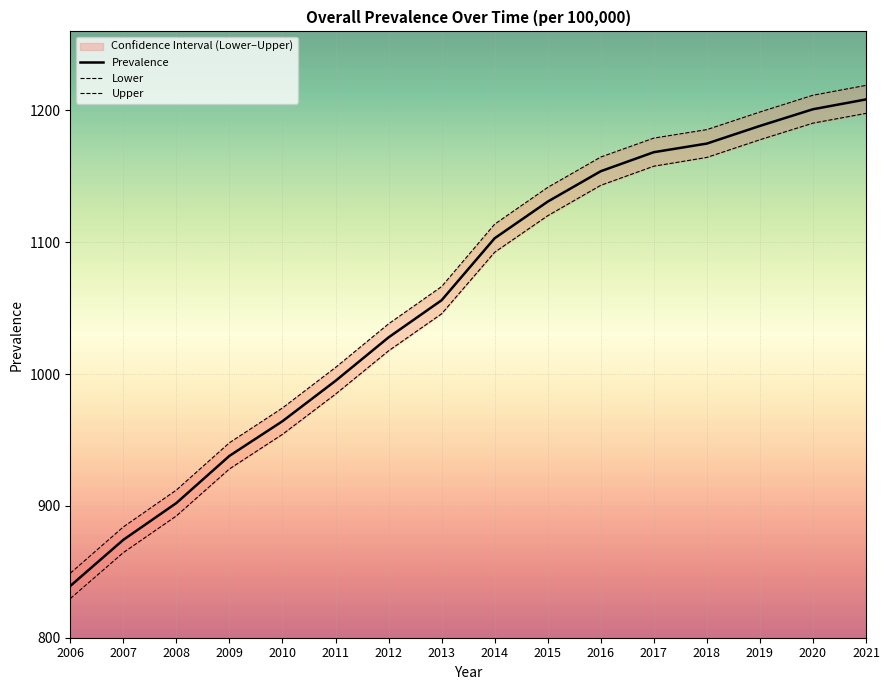

True or false: Prevalence and Upper intersect in this chart.

False